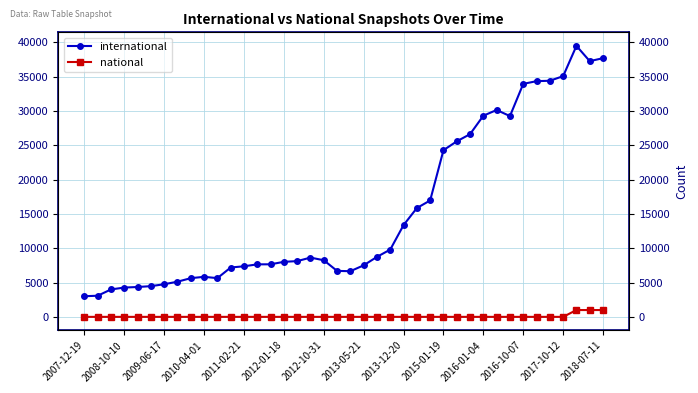

Reading right to left, what are all the values shown in this chart?

international: 37710	37274	39500	35088	34417	34357	33963	29267	30156	29321	26632	25586	24294	16970	15862	13377	9811	8745	7513	6657	6699	8254	8638	8125	8022	7661	7654	7372	7194	5644	5836	5641	5126	4757	4476	4353	4271	3999	3080	3009
national: 994	994	994	0	0	0	0	0	0	0	0	0	0	0	0	0	0	0	0	0	0	0	0	0	0	0	0	0	0	0	0	0	0	0	0	0	0	0	0	0